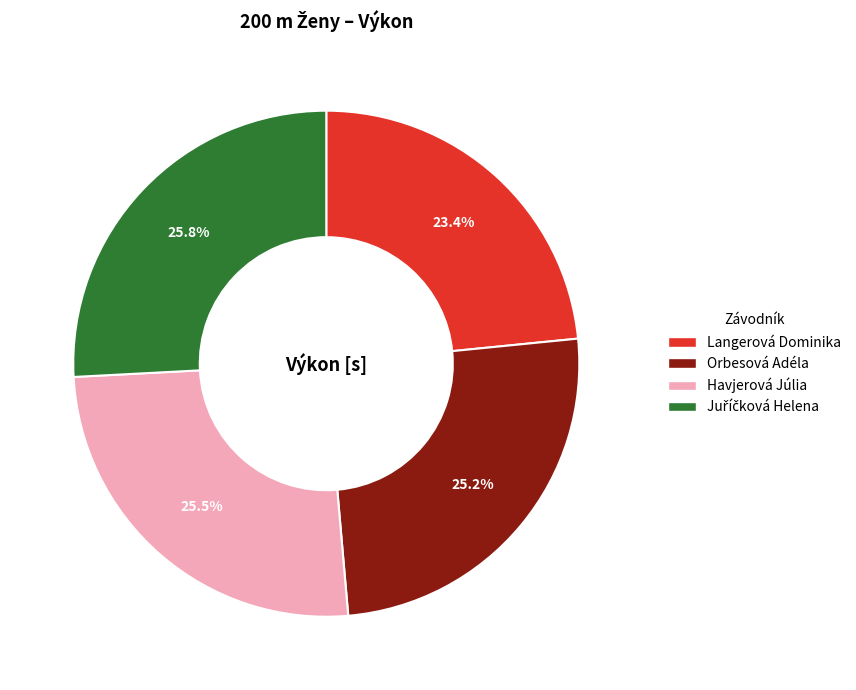

To the nearest percent, what is the difference between the largest and smallest slice percentages?

2%